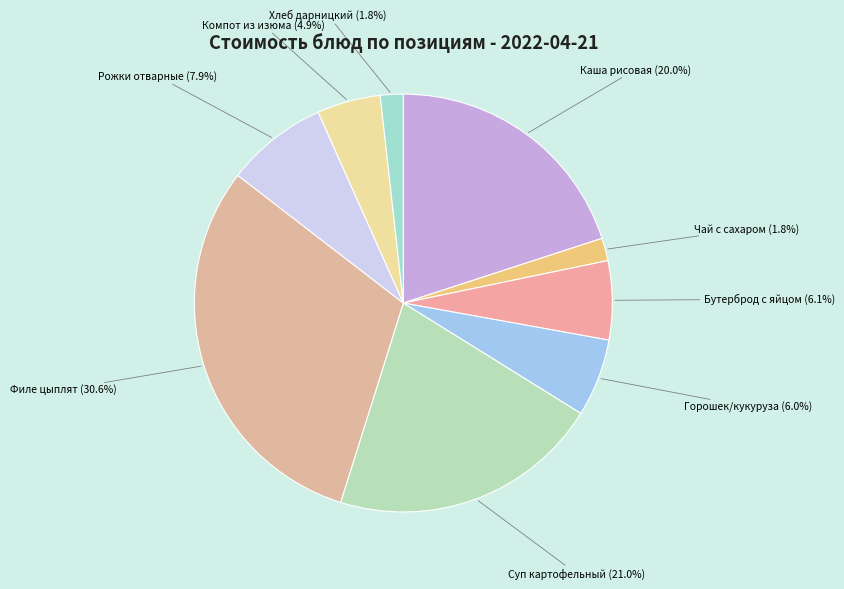

Is Бутерброд с яйцом the majority of the pie?

No